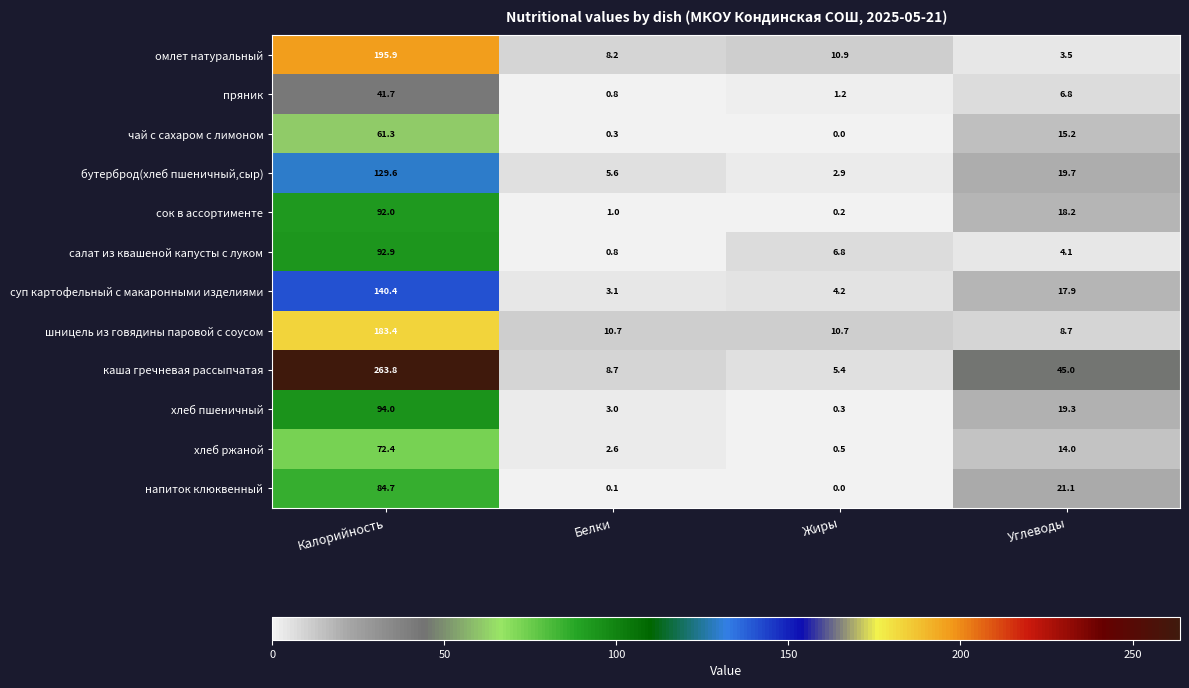

Which series has the largest range (max minus min)?

каша гречневая рассыпчатая